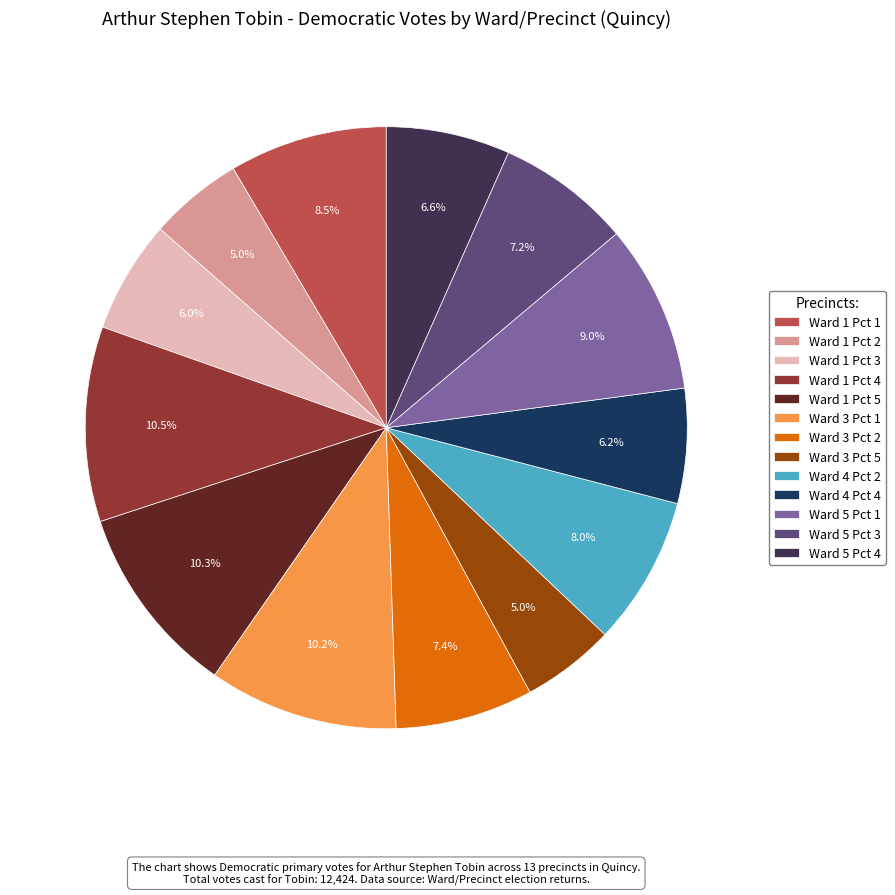

Do Ward 3 Pct 1 and Ward 1 Pct 3 together represent more than half of the pie?

No